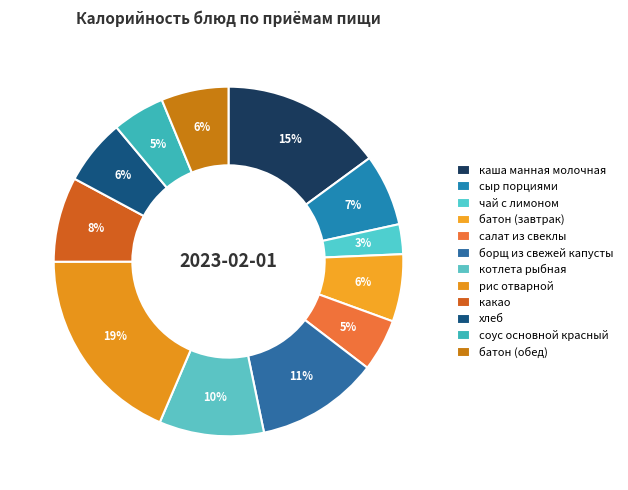

The рис отварной slice represents 10% of the pie. True or false?

False